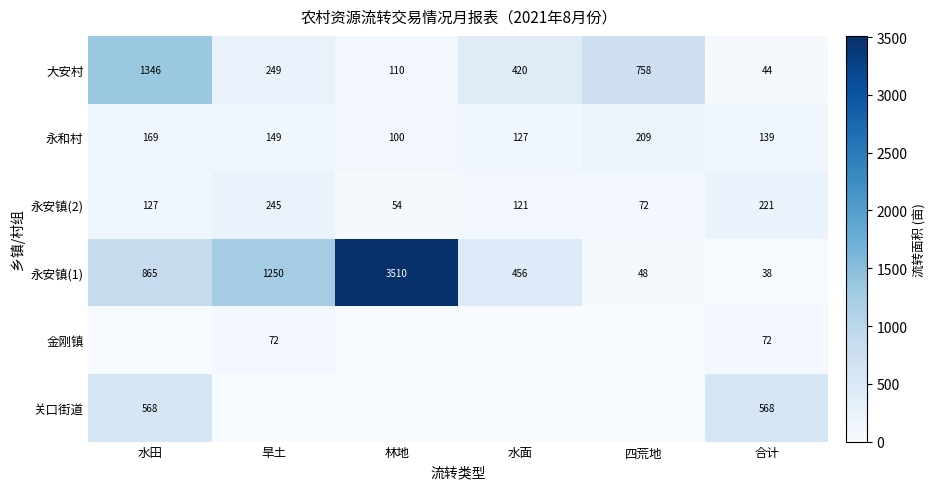

List the labels in order of 永和村 value, smallest first.

林地, 水面, 合计, 旱土, 水田, 四荒地